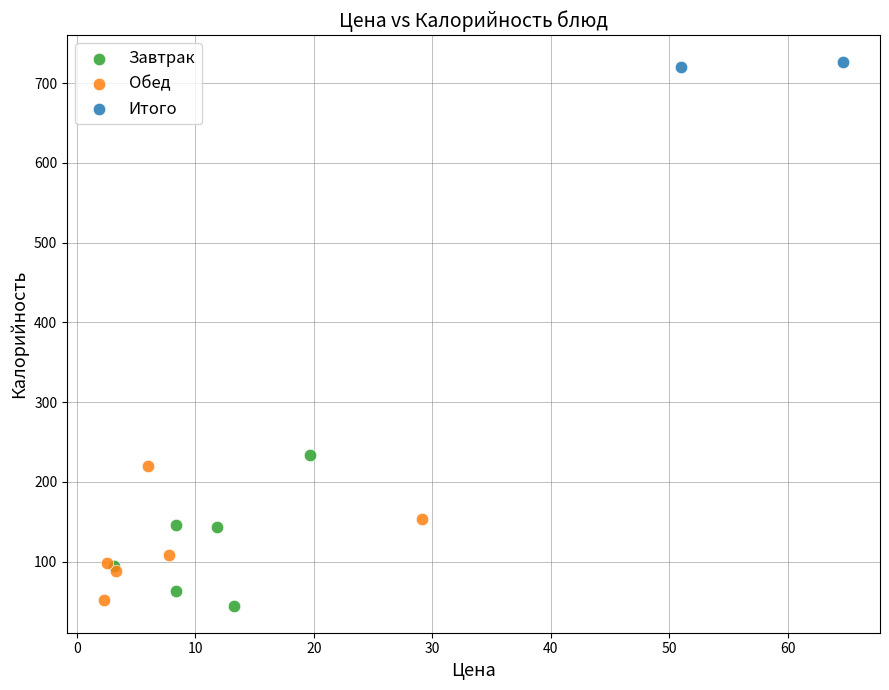

Which series has the widest spread of Y values?

Завтрак